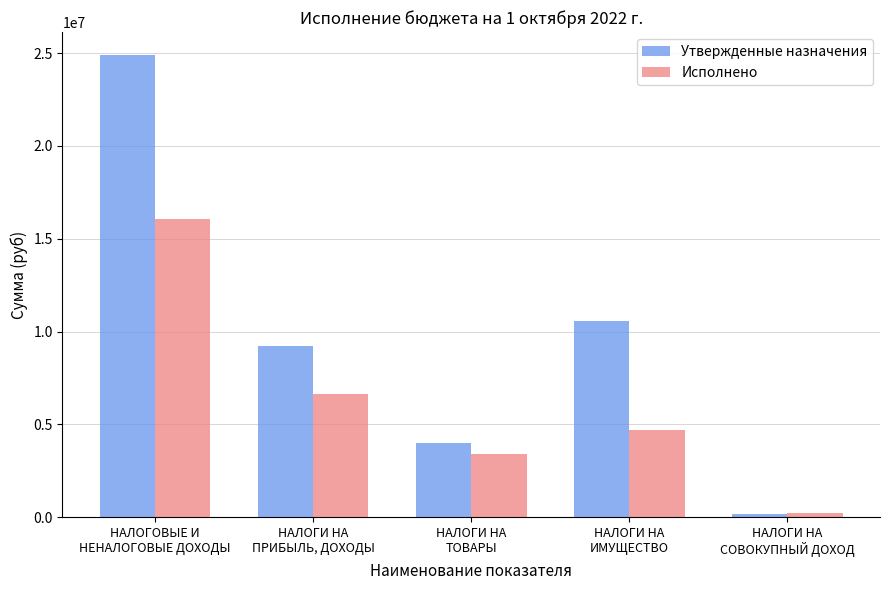

How many distinct data groups are displayed?

2